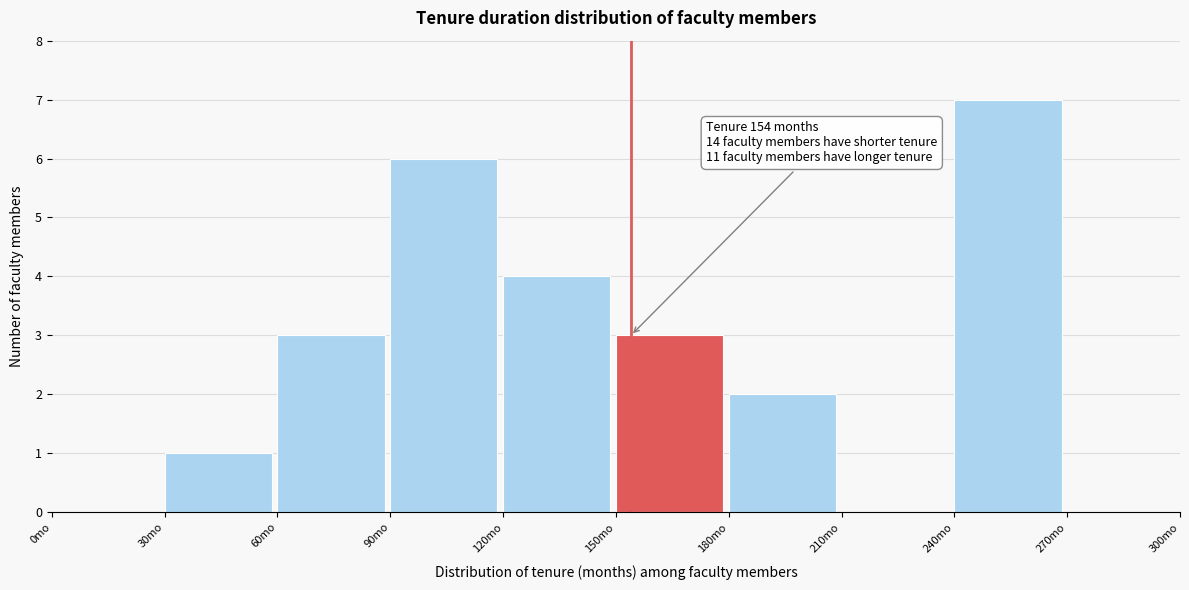

Which range on the x-axis has the tallest bar?

240 to 270